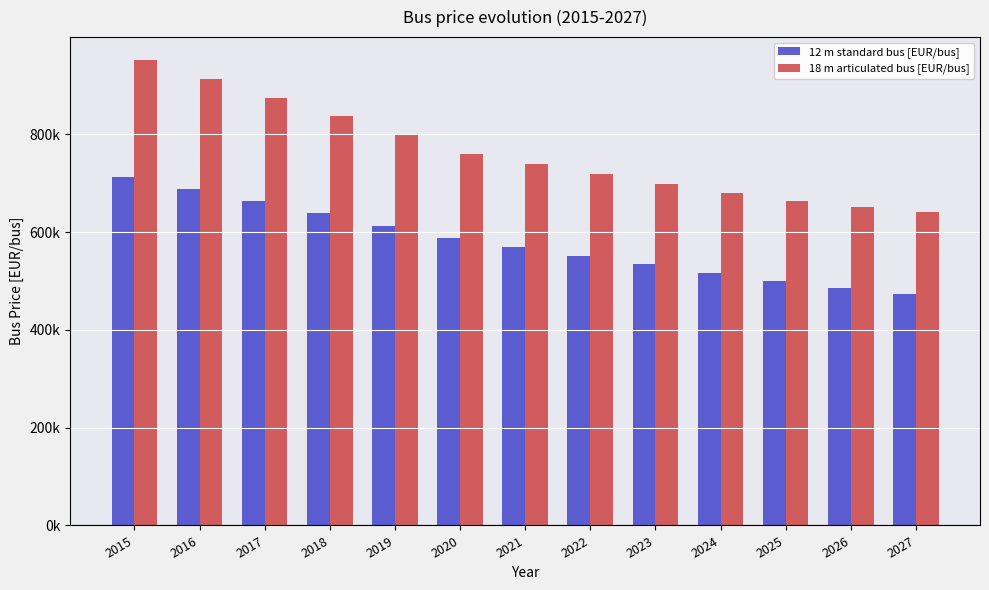

Does the chart contain stacked bars?

No